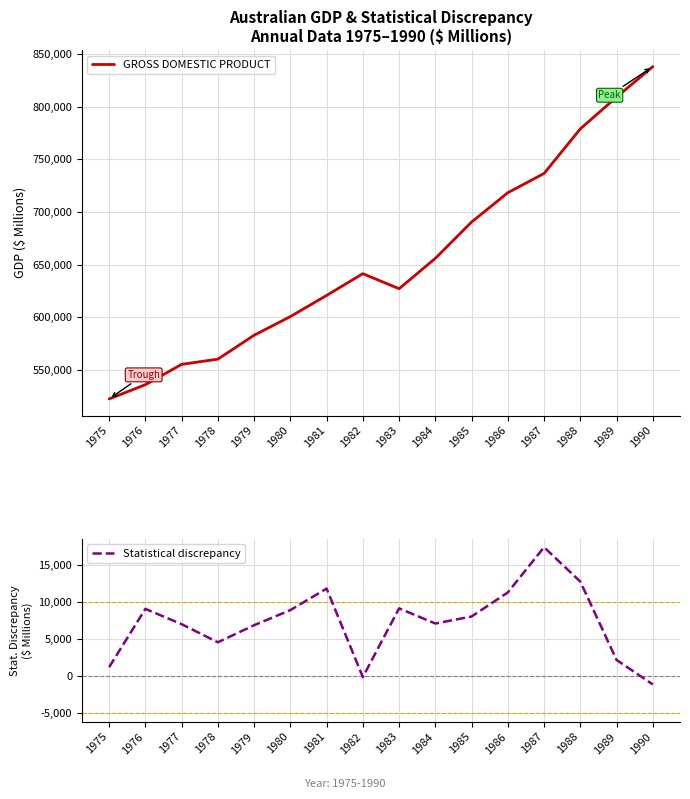

Is it true that Statistical discrepancy equals 12776 at 1988?

True